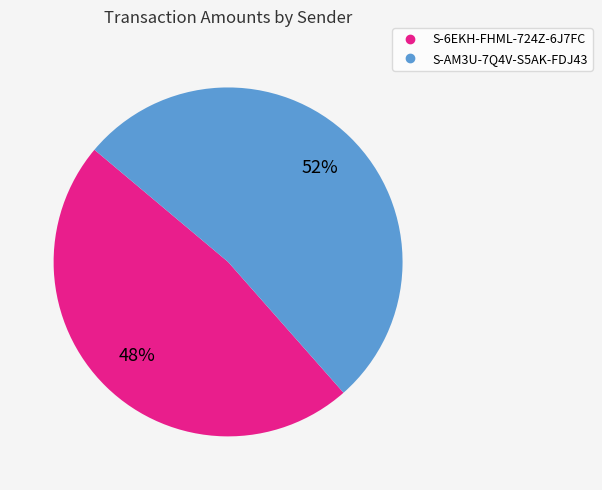

Which slice is the smallest?

S-6EKH-FHML-724Z-6J7FC